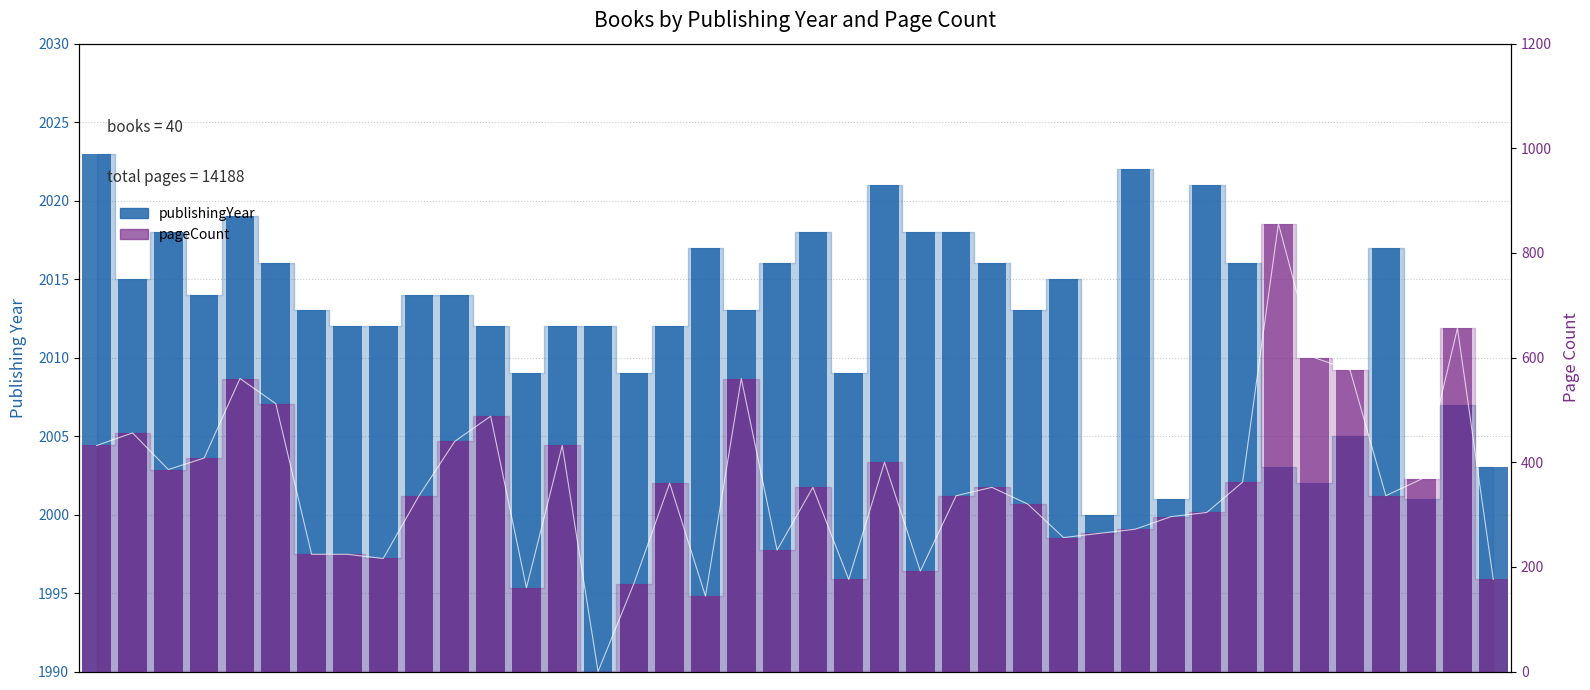

Which series has the largest range (max minus min)?

pageCount